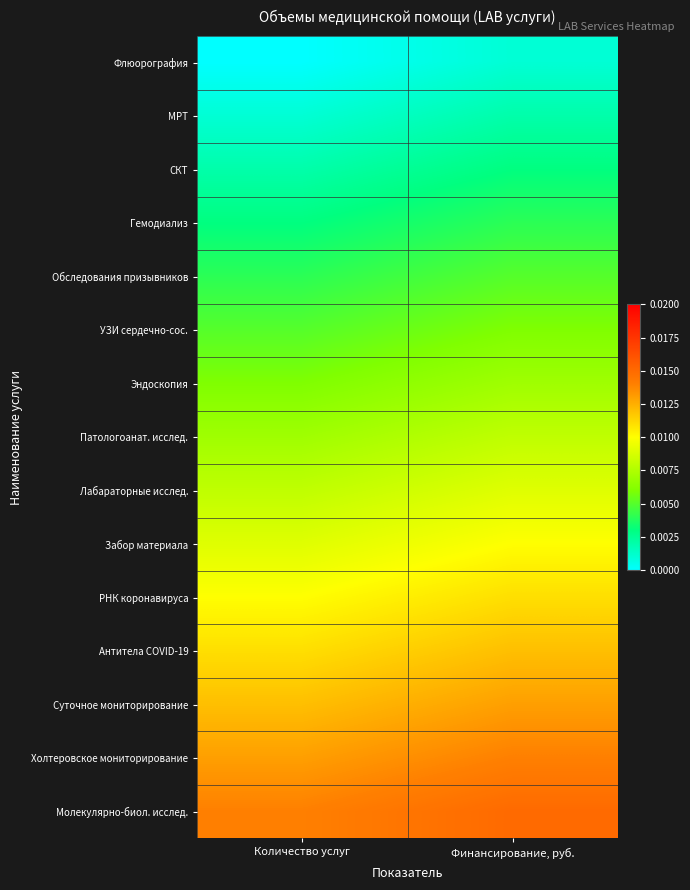

List the series in order of their peak value, lowest first.

Флюорография, МРТ, СКТ, Гемодиализ, Обследования призывников, УЗИ сердечно-сос., Эндоскопия, Патологоанат. исслед., Лабараторные исслед., Забор материала, РНК коронавируса, Антитела COVID-19, Суточное мониторирование, Холтеровское мониторирование, Молекулярно-биол. исслед.